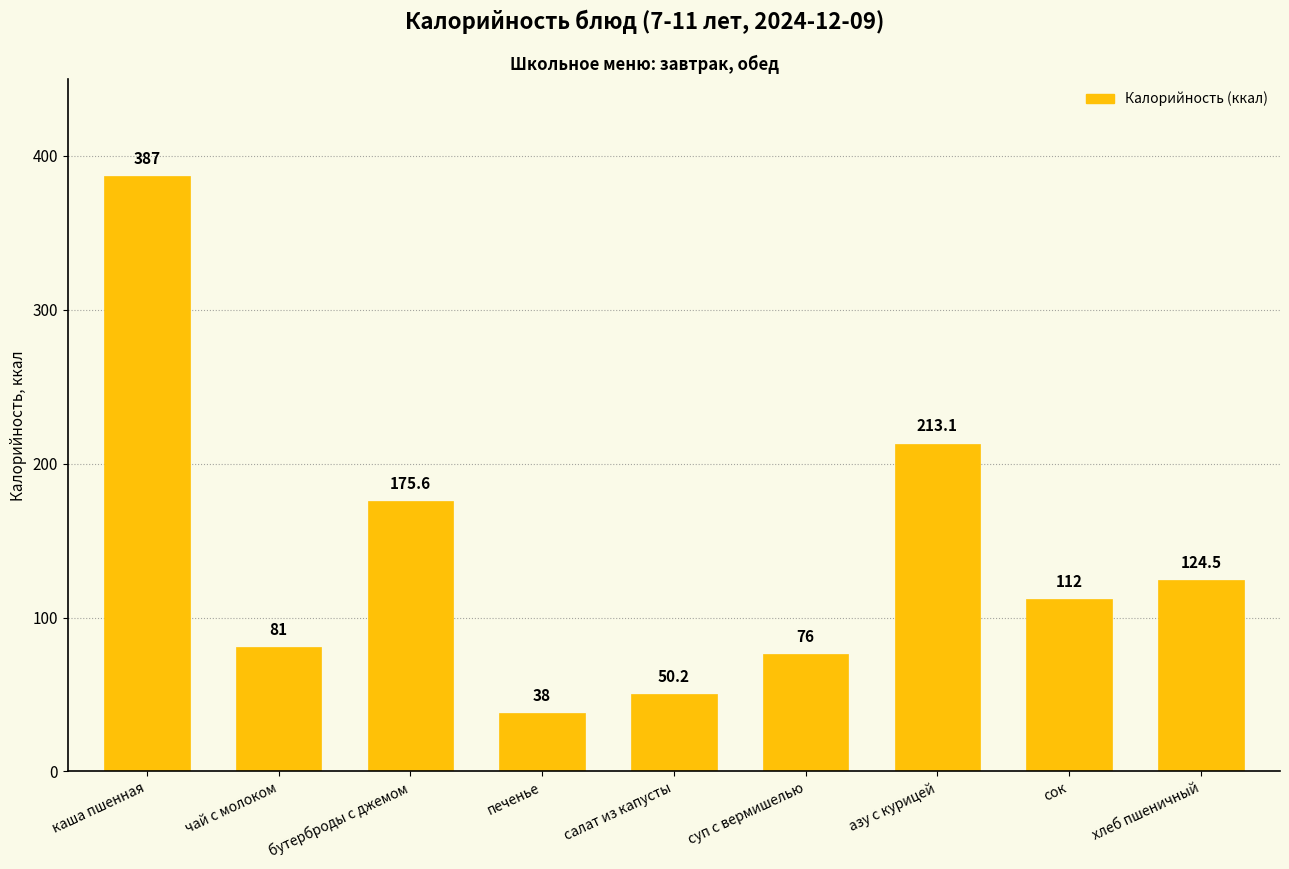

List the labels in order of value, largest first.

каша пшенная, азу с курицей, бутерброды с джемом, хлеб пшеничный, сок, чай с молоком, суп с вермишелью, салат из капусты, печенье